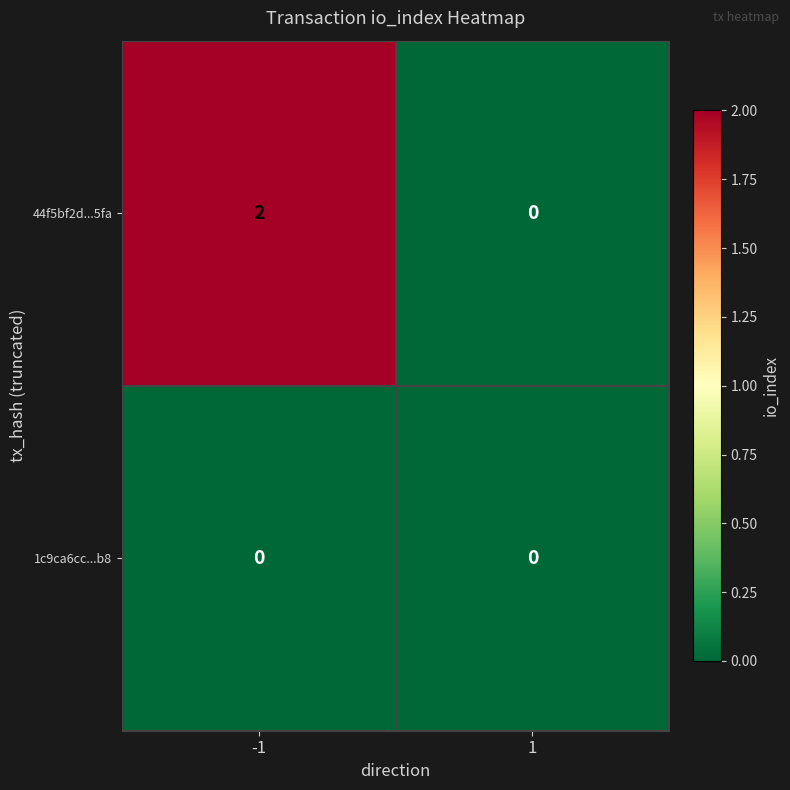

Rank the series by their average value, from lowest to highest.

1c9ca6cc...b8, 44f5bf2d...5fa